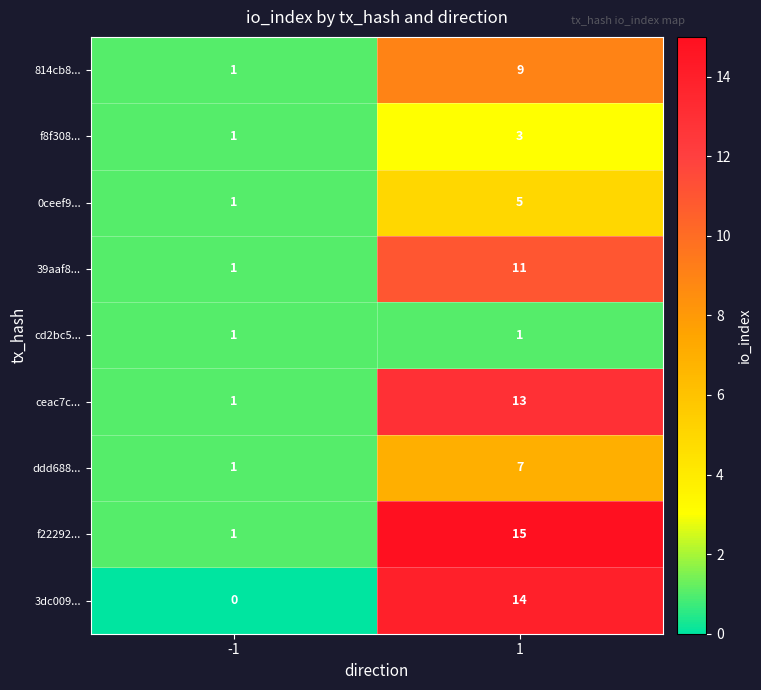

At 1, list the series in order from smallest to largest.

cd2bc5..., f8f308..., 0ceef9..., ddd688..., 814cb8..., 39aaf8..., ceac7c..., 3dc009..., f22292...